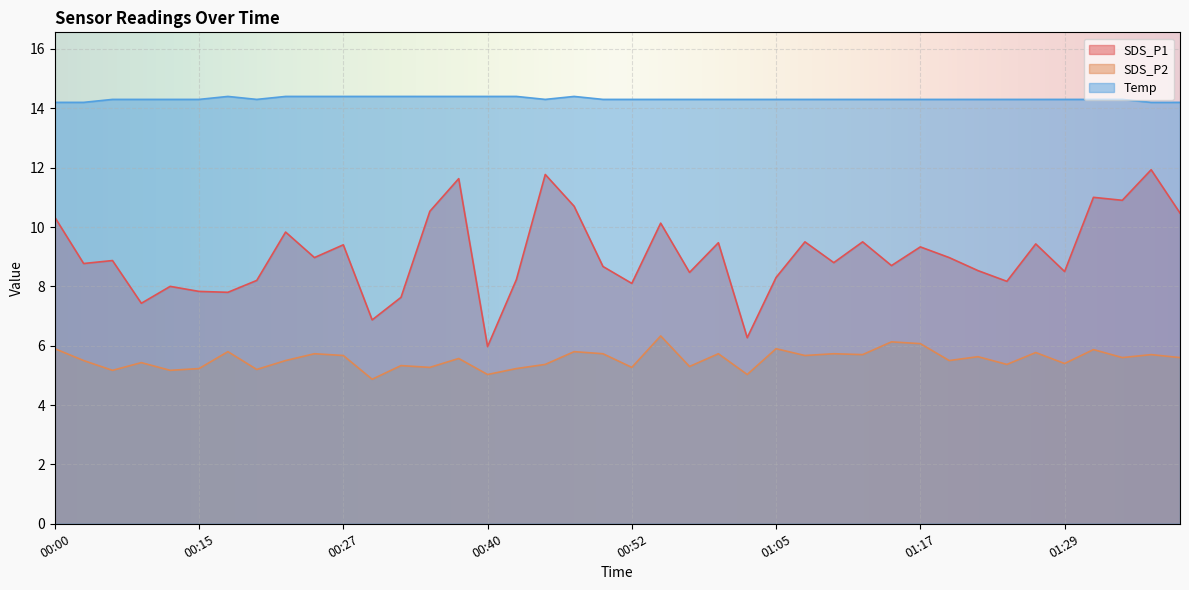

Does the chart display data point markers on the line(s)?

No